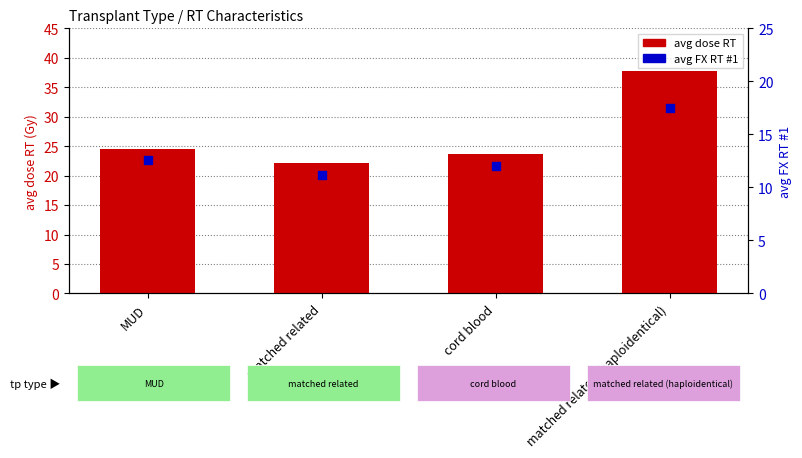

At how many categories does at least one series exceed 34?

1